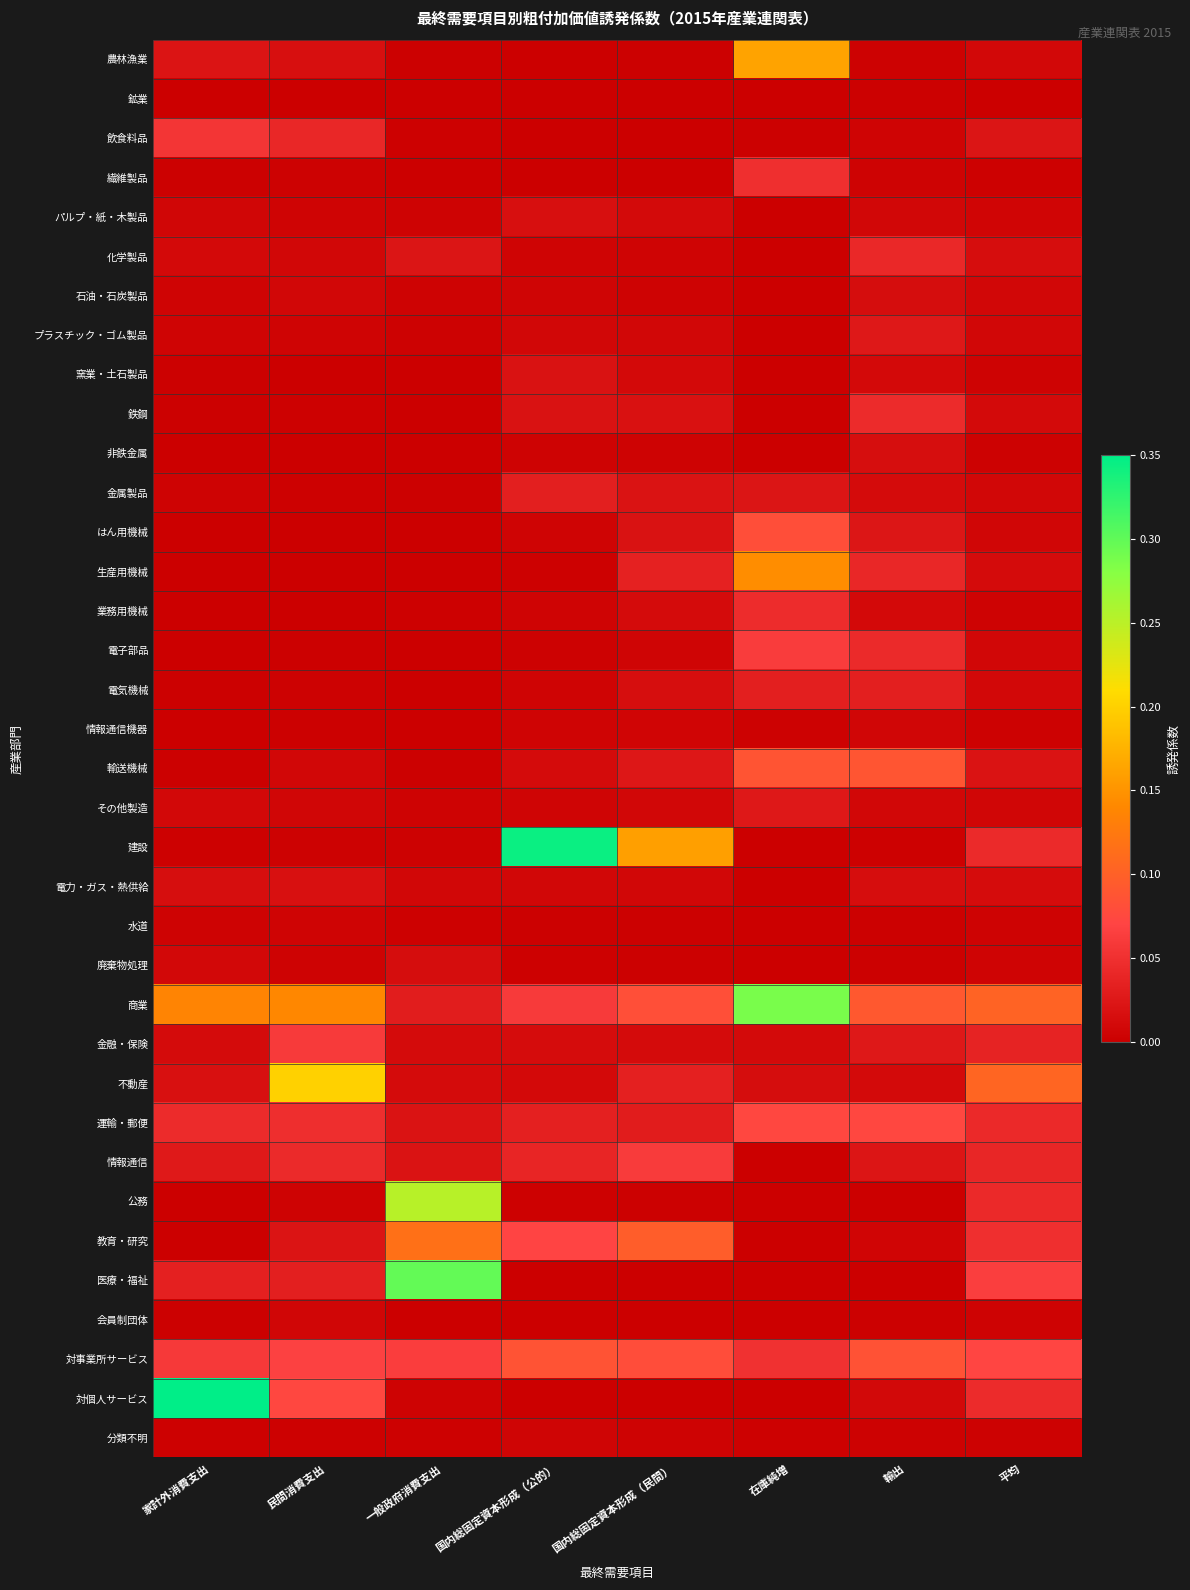

Between 民間消費支出 and 国内総固定資本形成（民間）, which is larger?

民間消費支出